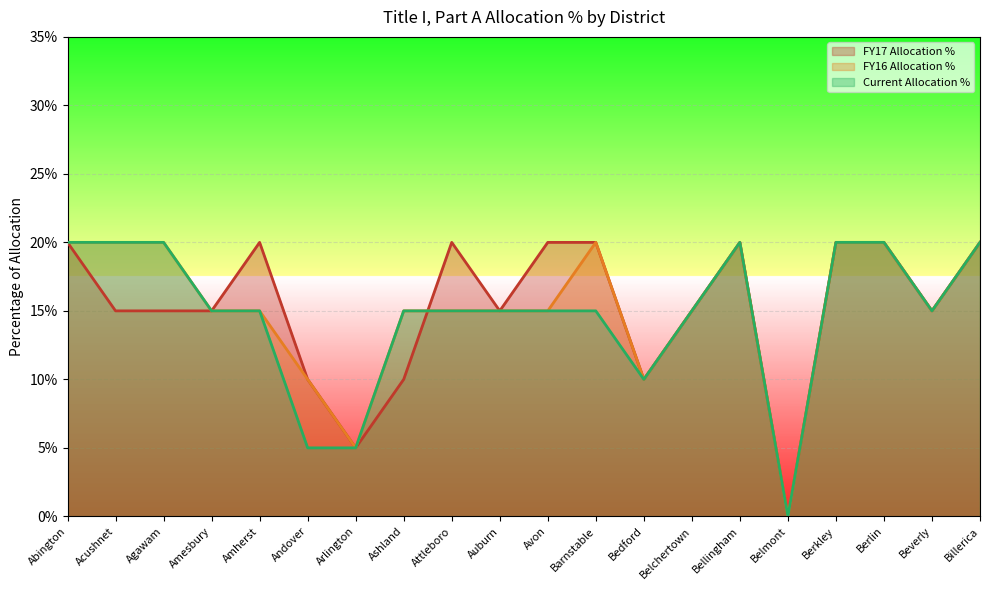

Reading left to right, list all the values displayed in this chart.

FY17 Allocation %: Abington=0.2	Acushnet=0.1	Agawam=0.1	Amesbury=0.1	Amherst=0.2	Andover=0.1	Arlington=0.1	Ashland=0.1	Attleboro=0.2	Auburn=0.1	Avon=0.2	Barnstable=0.2	Bedford=0.1	Belchertown=0.1	Bellingham=0.2	Belmont=0.0	Berkley=0.2	Berlin=0.2	Beverly=0.1	Billerica=0.2
FY16 Allocation %: Abington=0.2	Acushnet=0.2	Agawam=0.2	Amesbury=0.1	Amherst=0.1	Andover=0.1	Arlington=0.1	Ashland=0.1	Attleboro=0.1	Auburn=0.1	Avon=0.1	Barnstable=0.2	Bedford=0.1	Belchertown=0.1	Bellingham=0.2	Belmont=0.0	Berkley=0.2	Berlin=0.2	Beverly=0.1	Billerica=0.2
Current Allocation %: Abington=0.2	Acushnet=0.2	Agawam=0.2	Amesbury=0.1	Amherst=0.1	Andover=0.1	Arlington=0.1	Ashland=0.1	Attleboro=0.1	Auburn=0.1	Avon=0.1	Barnstable=0.1	Bedford=0.1	Belchertown=0.1	Bellingham=0.2	Belmont=0.0	Berkley=0.2	Berlin=0.2	Beverly=0.1	Billerica=0.2